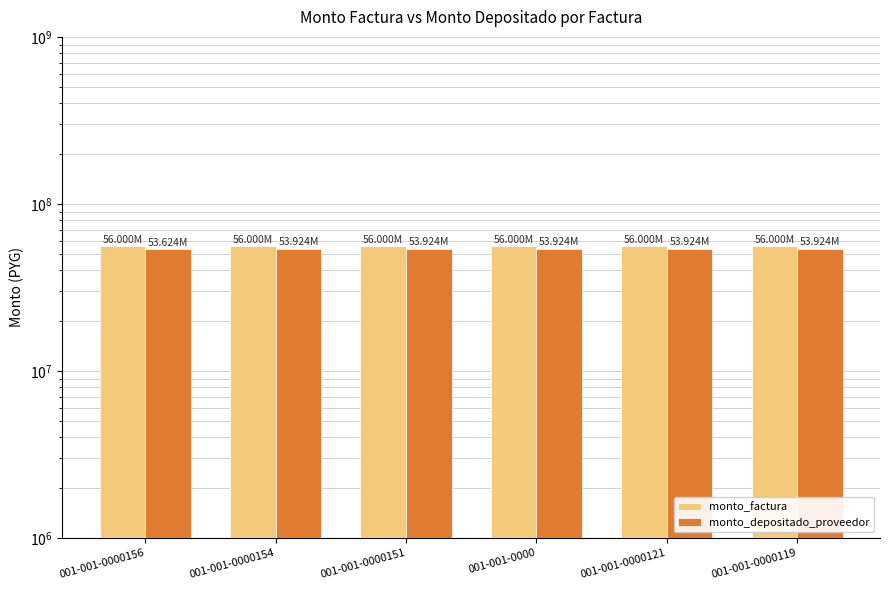

What is the average value of the monto_depositado_proveedor series?

53874266